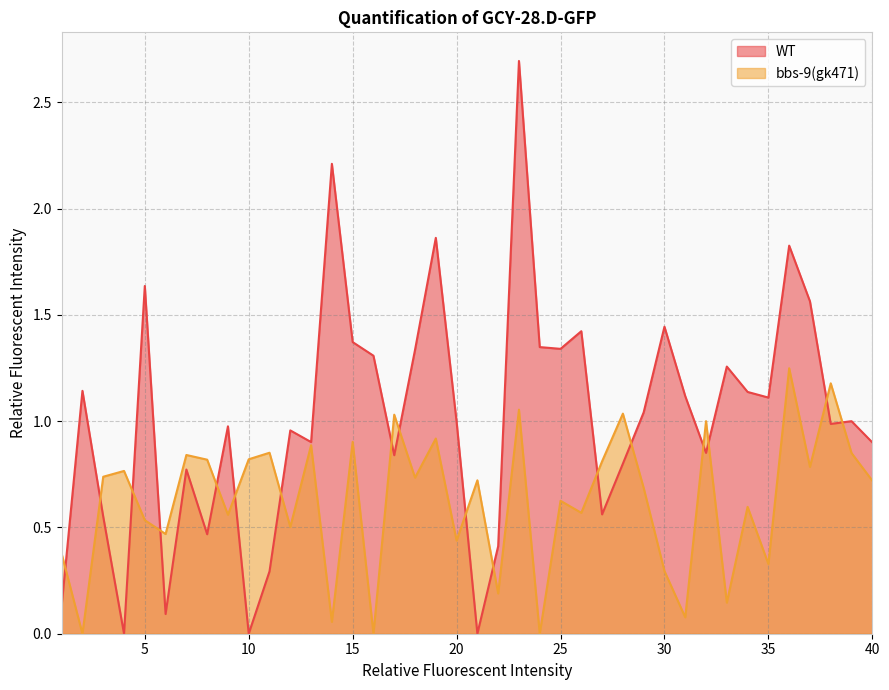

At how many categories does at least one series exceed 0?

40